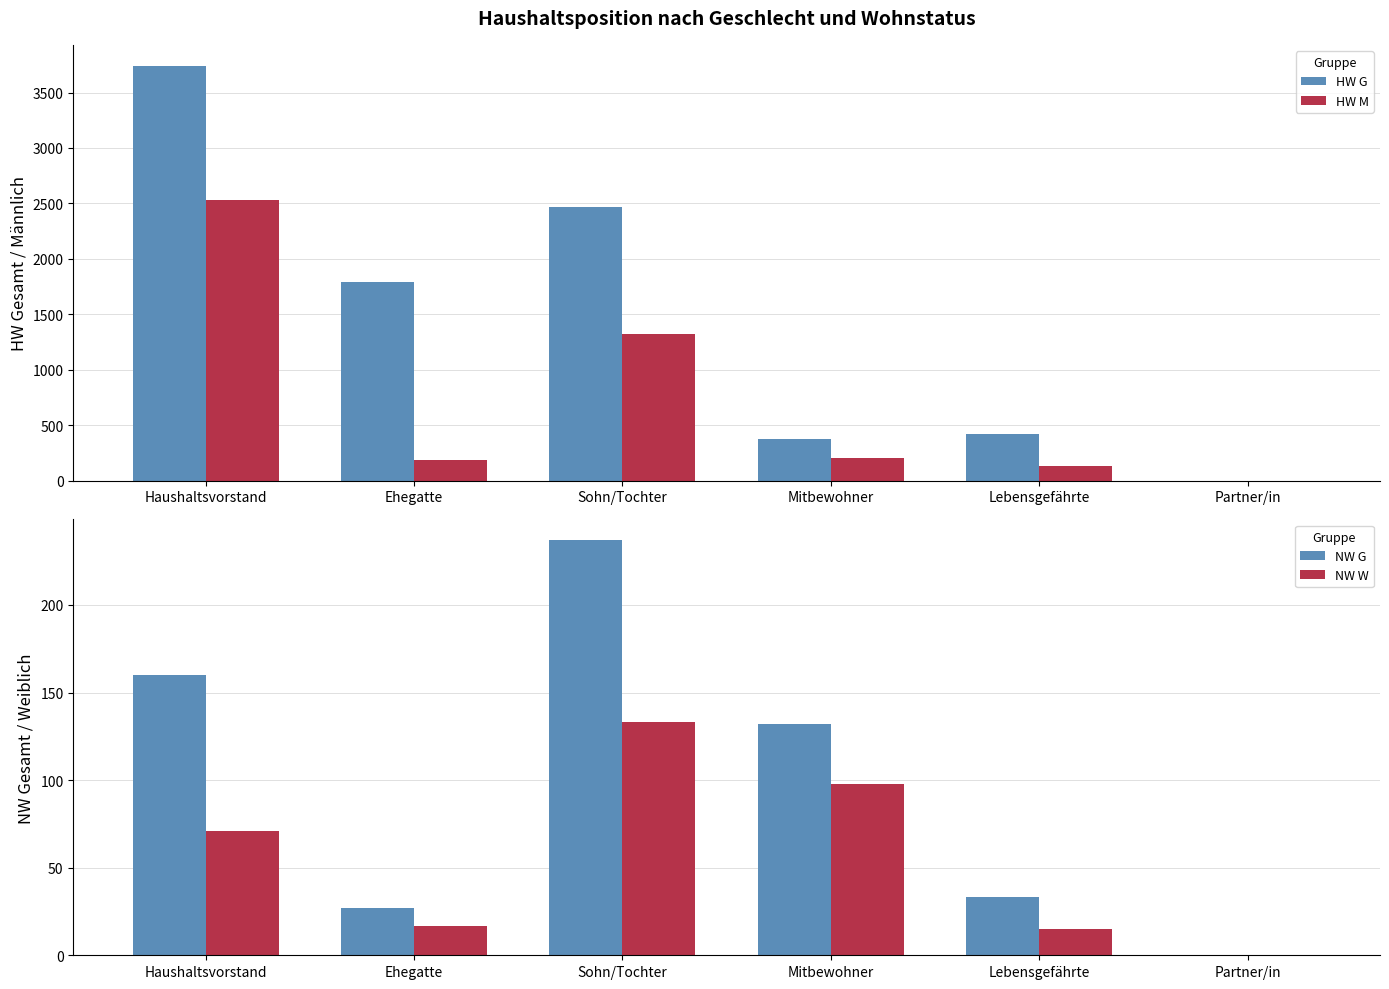

Which series has the largest total across all categories?

HW G